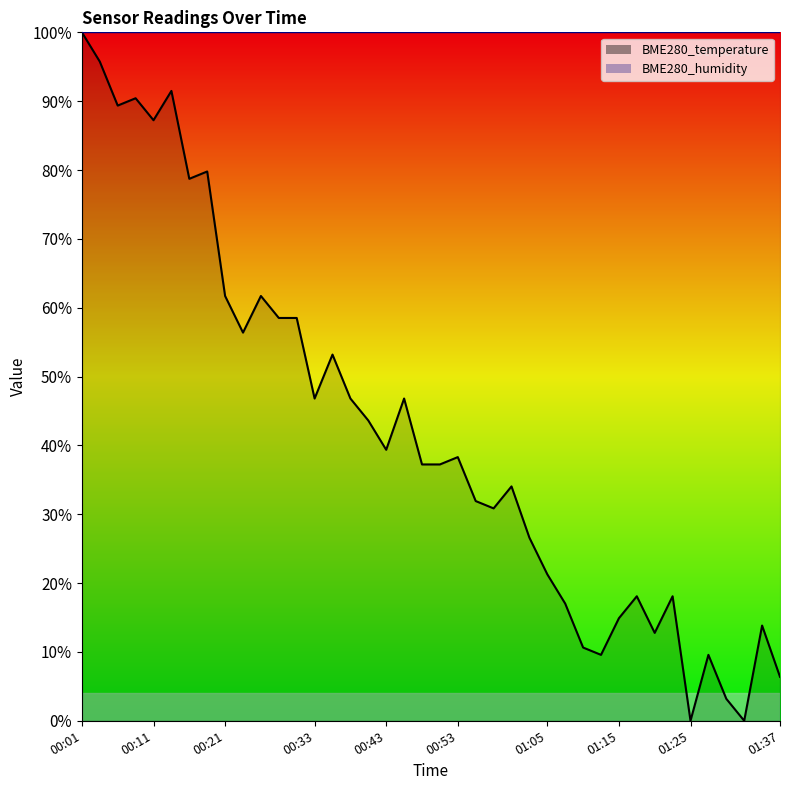

Reading right to left, extract all data points from this chart.

01:37=6.4	01:35=13.8	01:32=0.0	01:30=3.2	01:27=9.6	01:25=0.0	01:22=18.1	01:20=12.8	01:18=18.1	01:15=14.9	01:13=9.6	01:10=10.6	01:08=17.0	01:05=21.3	01:03=26.6	01:00=34.0	00:58=30.9	00:56=31.9	00:53=38.3	00:51=37.2	00:48=37.2	00:46=46.8	00:43=39.4	00:41=43.6	00:38=46.8	00:36=53.2	00:33=46.8	00:31=58.5	00:28=58.5	00:26=61.7	00:23=56.4	00:21=61.7	00:18=79.8	00:16=78.7	00:14=91.5	00:11=87.2	00:09=90.4	00:06=89.4	00:04=95.7	00:01=100.0